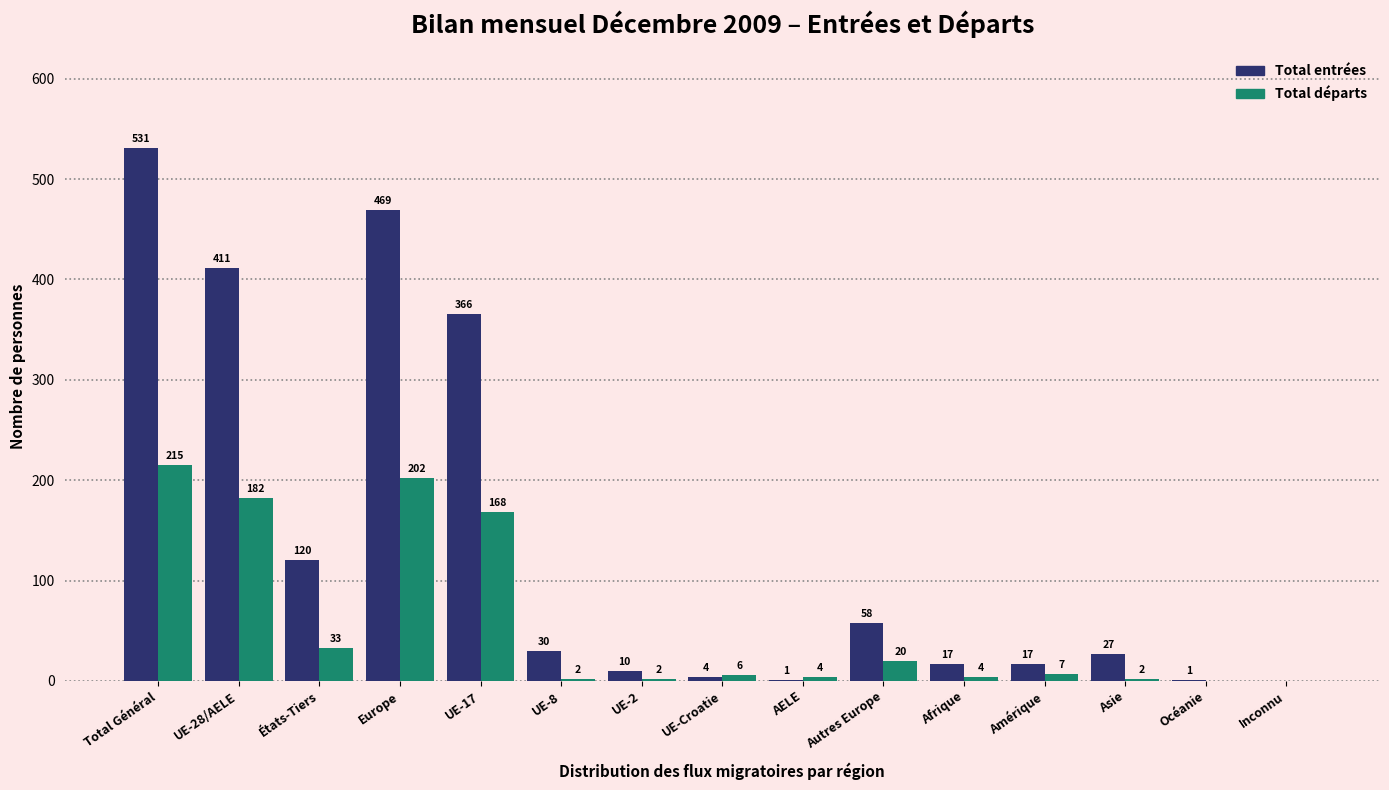

Reading left to right, extract all data points from this chart.

Total entrées: Total Général=531	UE-28/AELE=411	États-Tiers=120	Europe=469	UE-17=366	UE-8=30	UE-2=10	UE-Croatie=4	AELE=1	Autres Europe=58	Afrique=17	Amérique=17	Asie=27	Océanie=1	Inconnu=0
Total départs: Total Général=215	UE-28/AELE=182	États-Tiers=33	Europe=202	UE-17=168	UE-8=2	UE-2=2	UE-Croatie=6	AELE=4	Autres Europe=20	Afrique=4	Amérique=7	Asie=2	Océanie=0	Inconnu=0